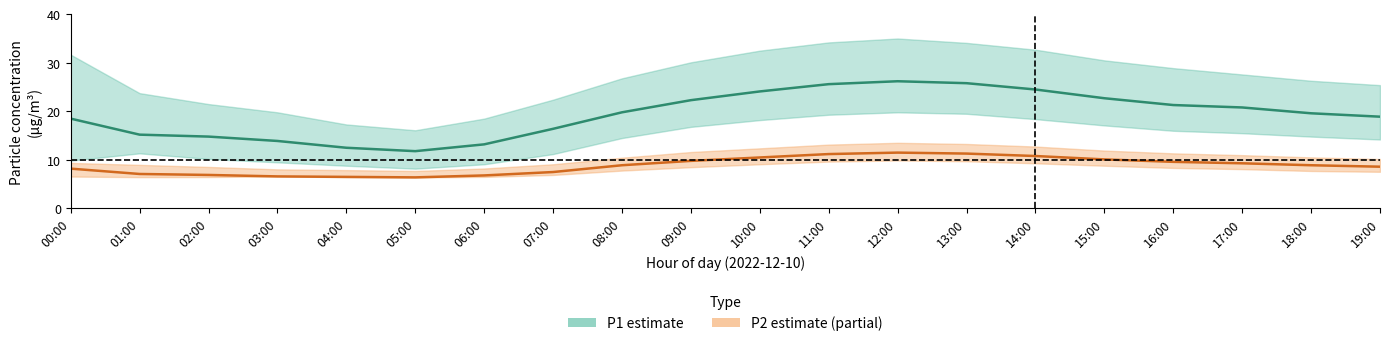

True or false: P2 (PM2.5) has a value of 3.1 at 00:00.

False